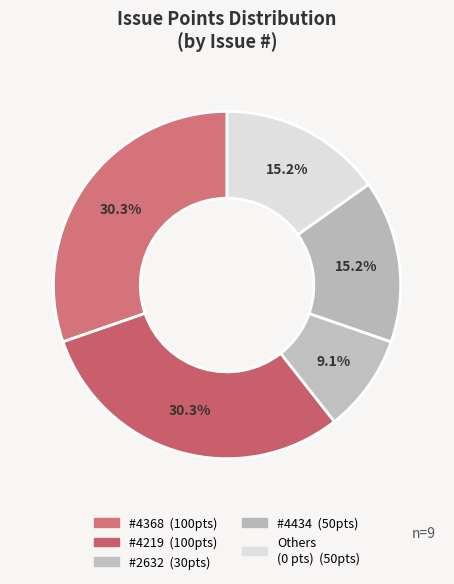

Which category has the biggest portion of the pie?

4368